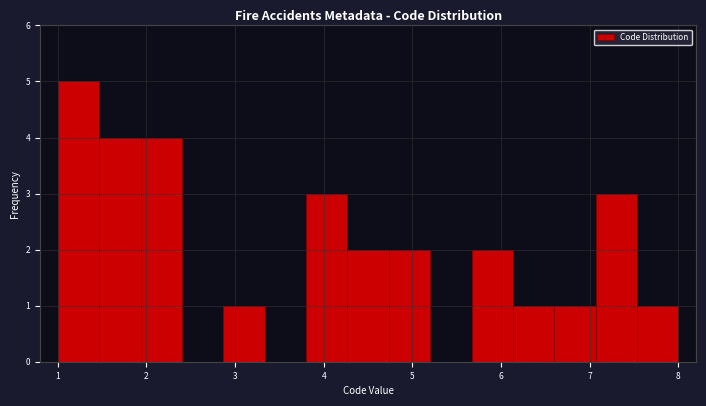

Which range on the x-axis has the tallest bar?

1.0 to 1.5